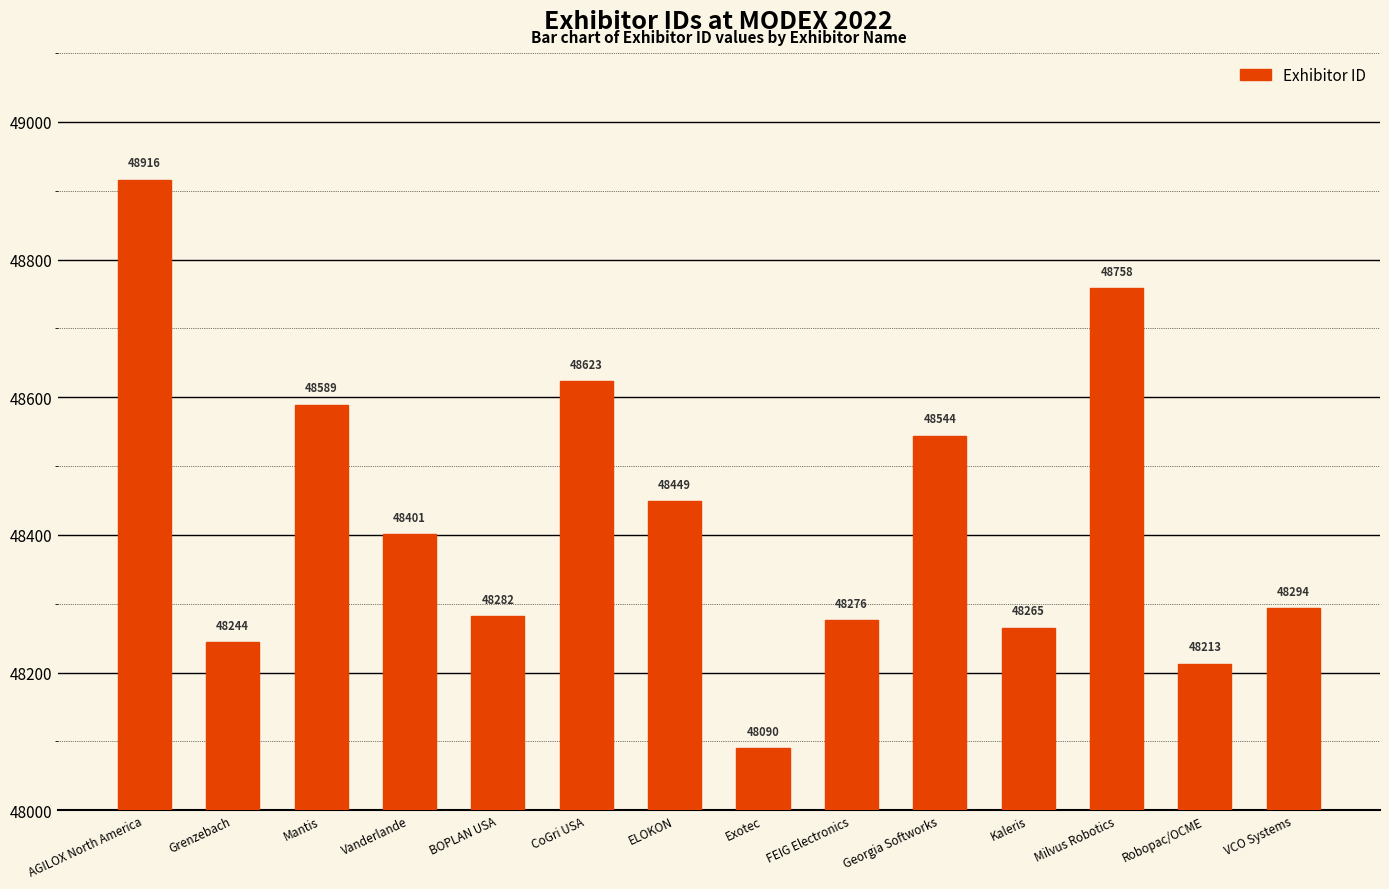

What is the ratio of the value at BOPLAN USA to the value at Vanderlande?

1.0